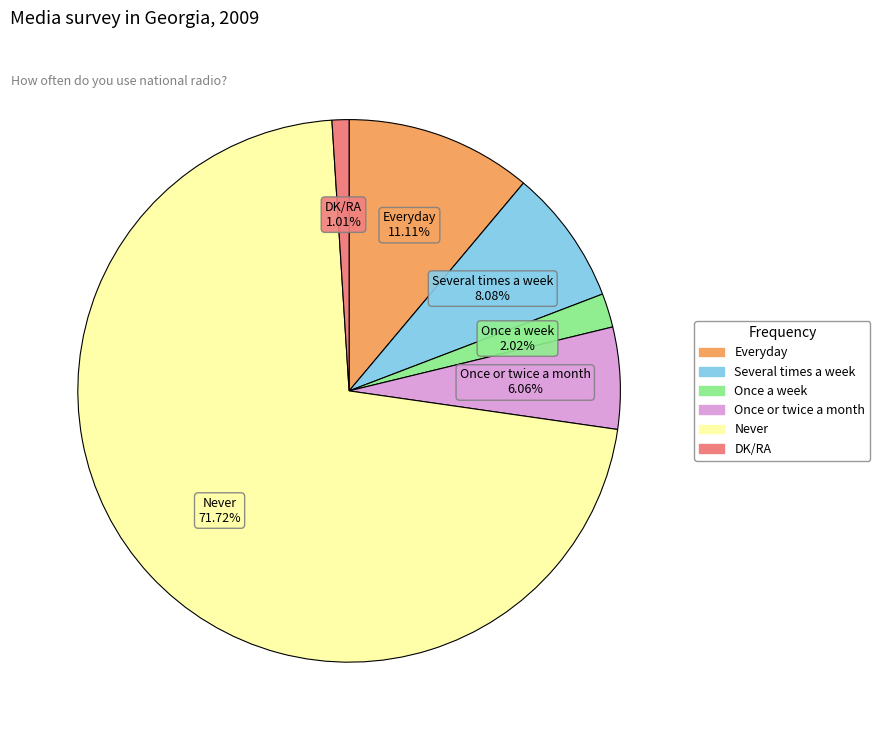

How many segments does this pie chart have?

6